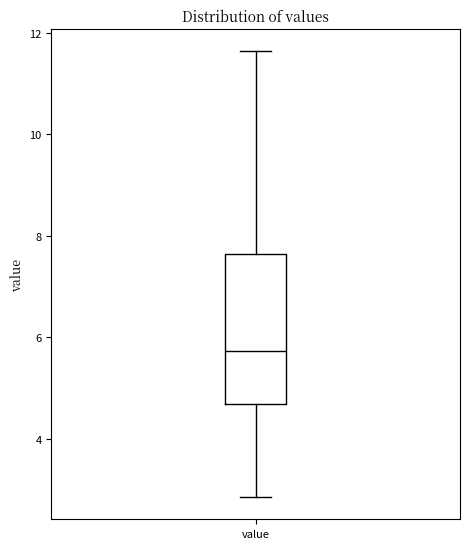

Where does the lower whisker of the box for value end on the y-axis? The values are not printed on the chart, so give them approximately, as read against the axis.

2.8